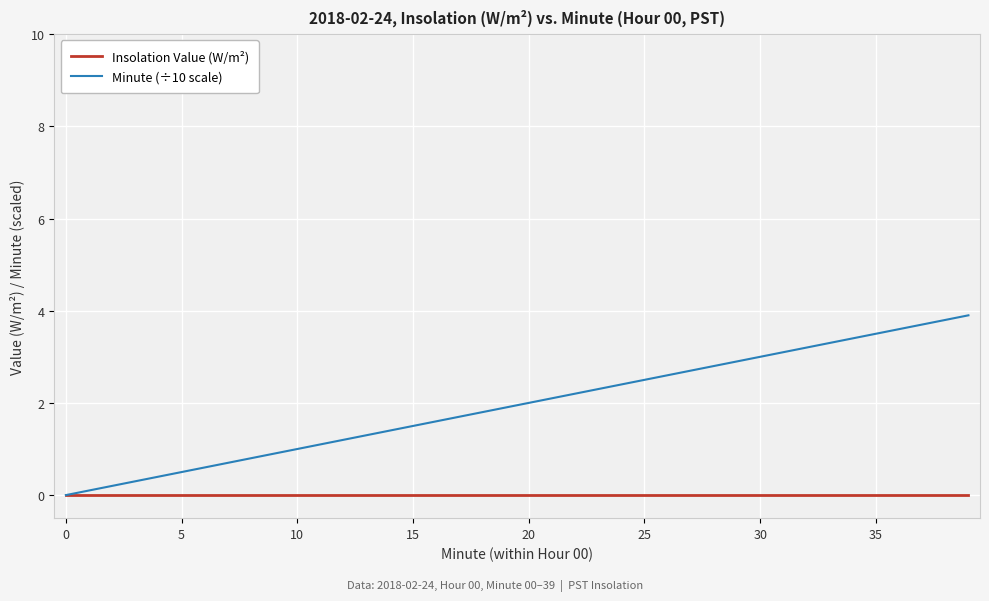

Which series has the largest total across all categories?

Minute (÷10 scale)